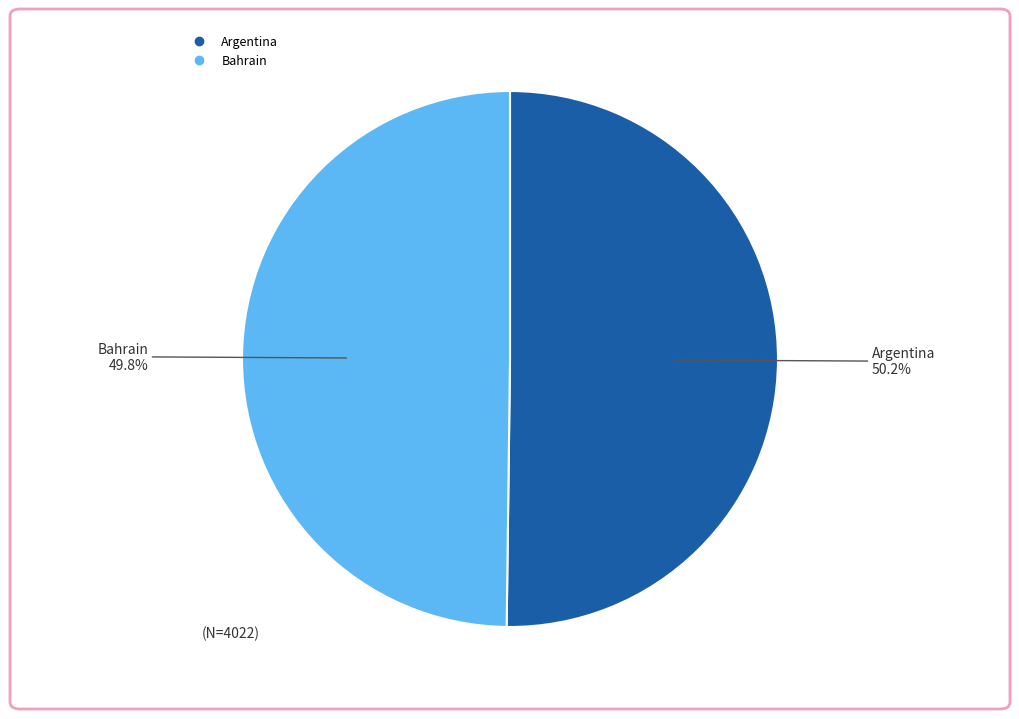

The Argentina slice represents 44% of the pie. True or false?

False